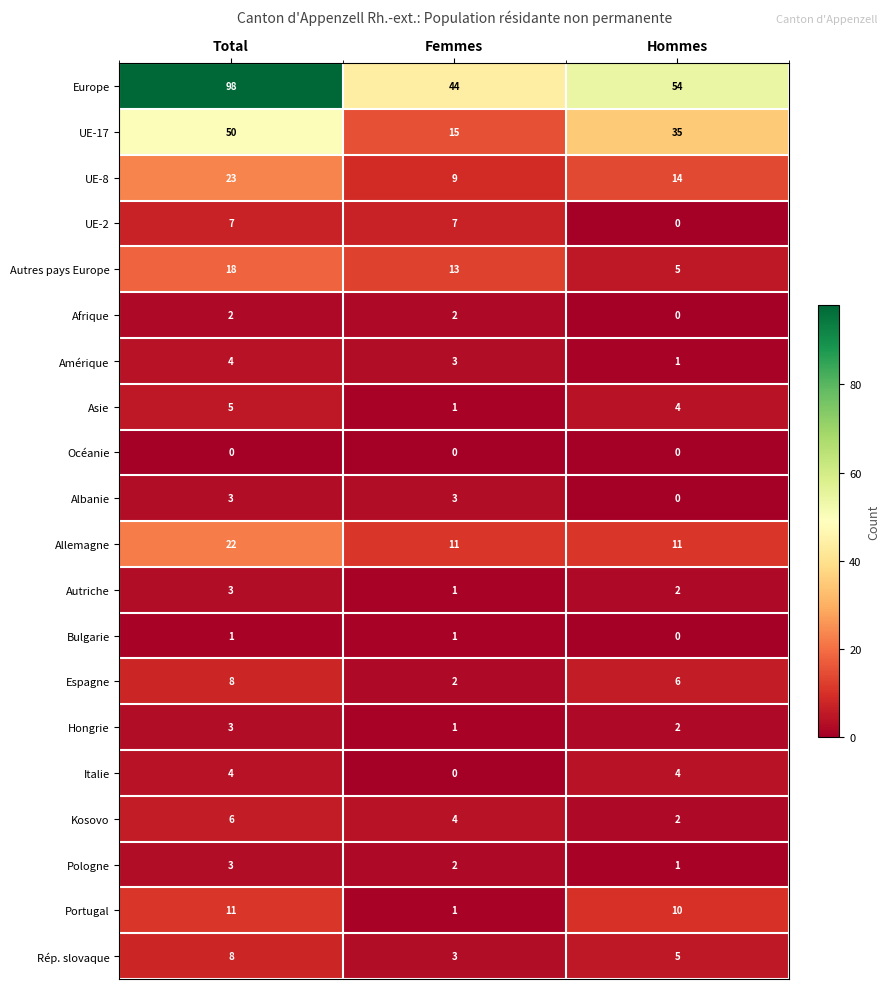

What is the total value across all series at Total?

279